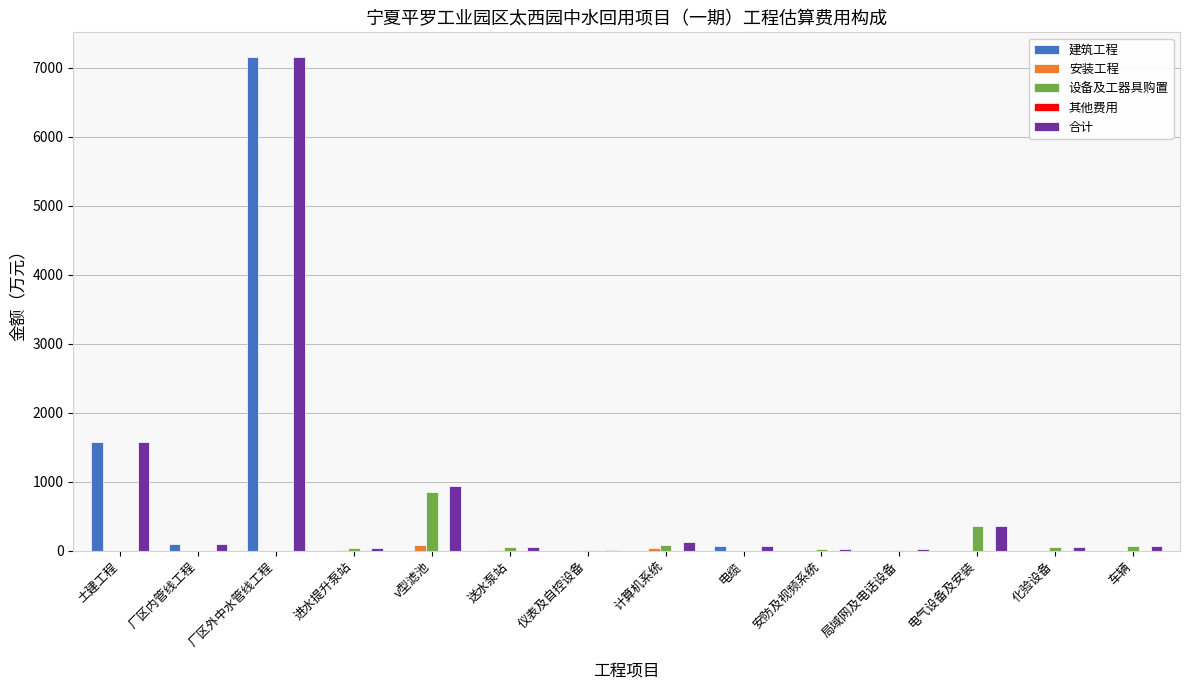

Which series changed the most between 厂区外中水管线工程 and 安防及视频系统?

建筑工程